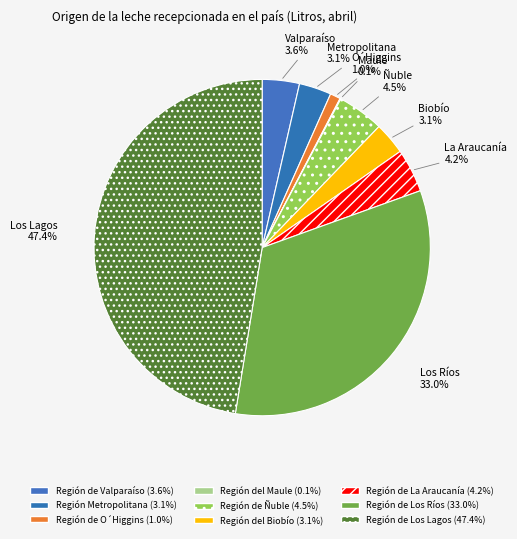

How much of the chart is everything except Región de Los Ríos?

67.0%